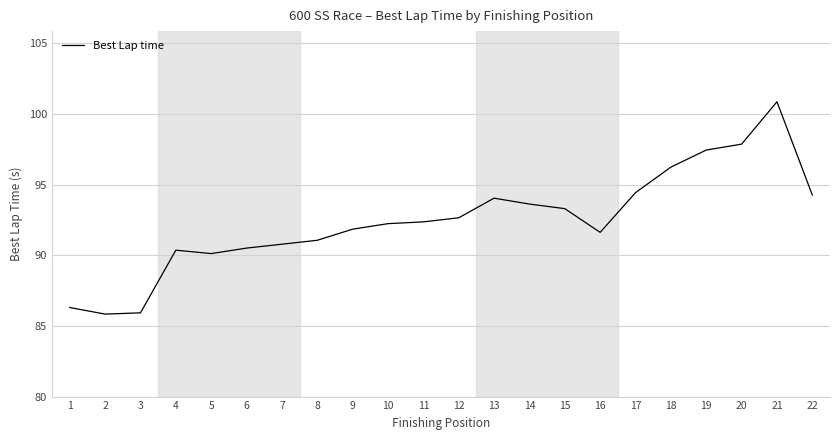

What is the difference between the maximum and minimum values?

15.0